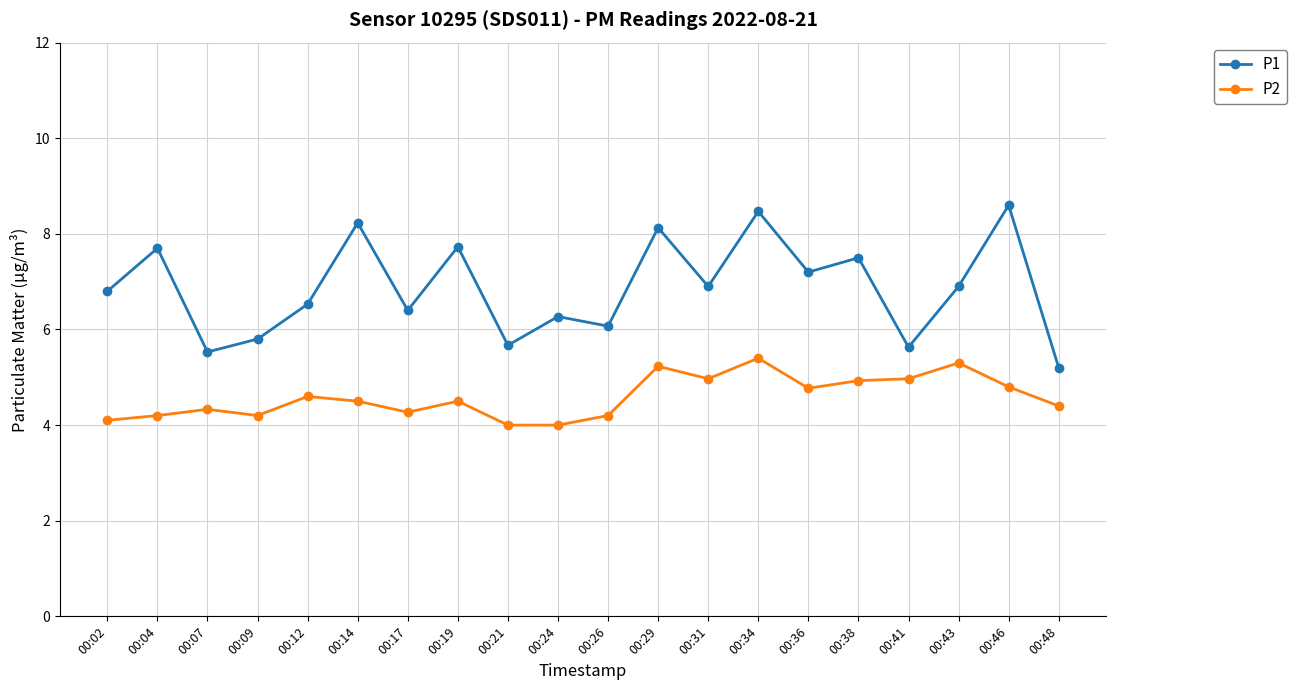

Read the P2 value at 00:46.

4.8